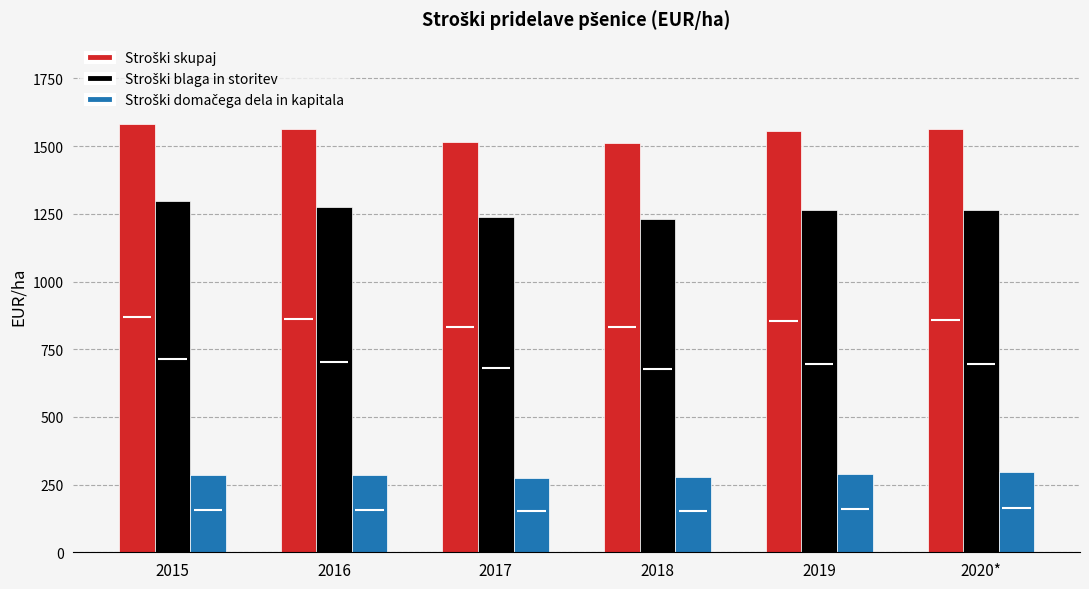

True or false: Stroški skupaj has a value of 510.7 at 2019.

False